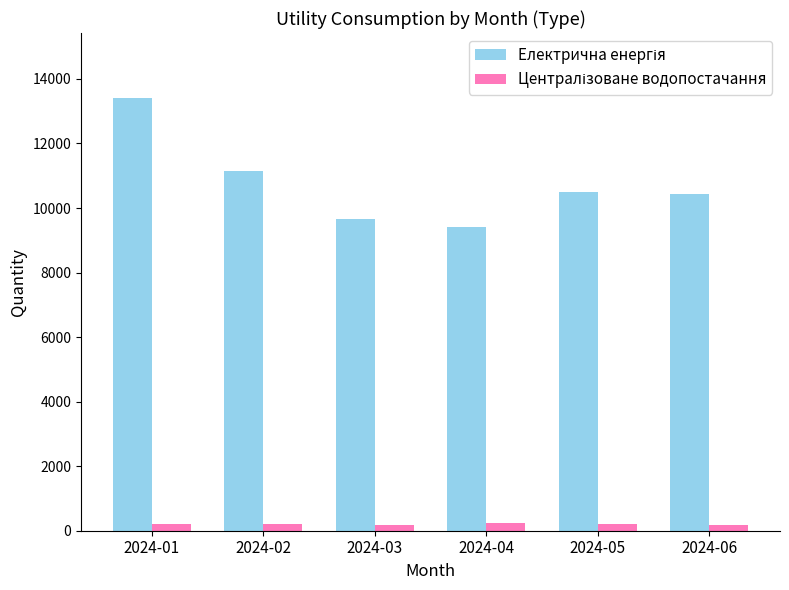

What is the maximum value shown in the chart?

13411